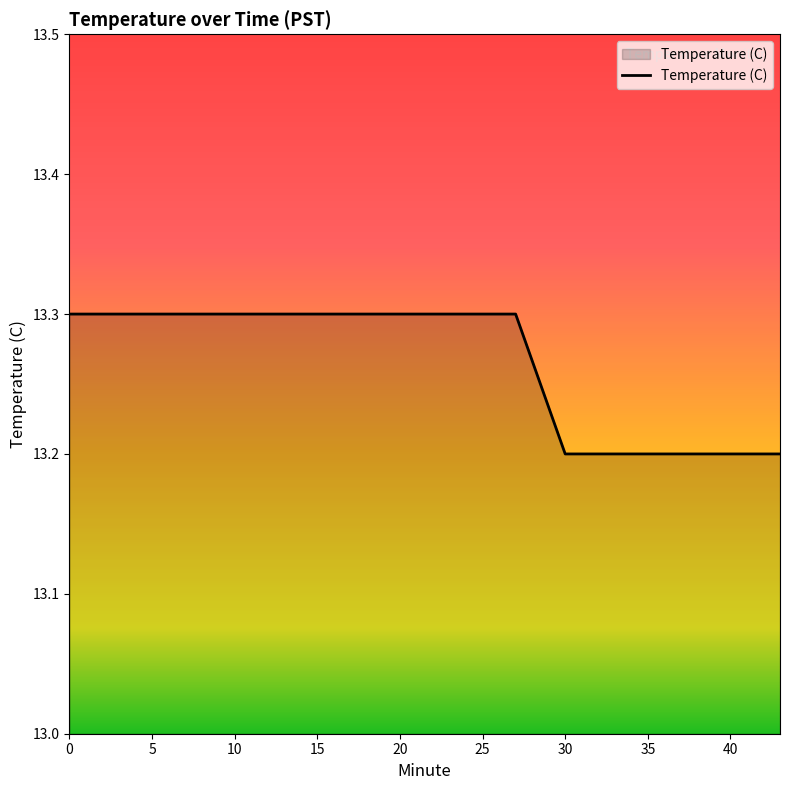

What is the difference between the second highest and second lowest values?

0.1